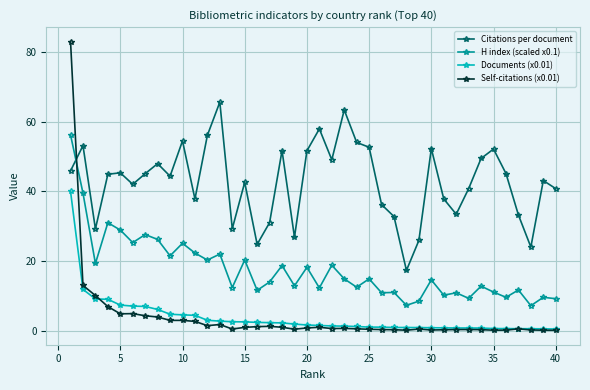

Which series has the largest total across all categories?

Citations per document